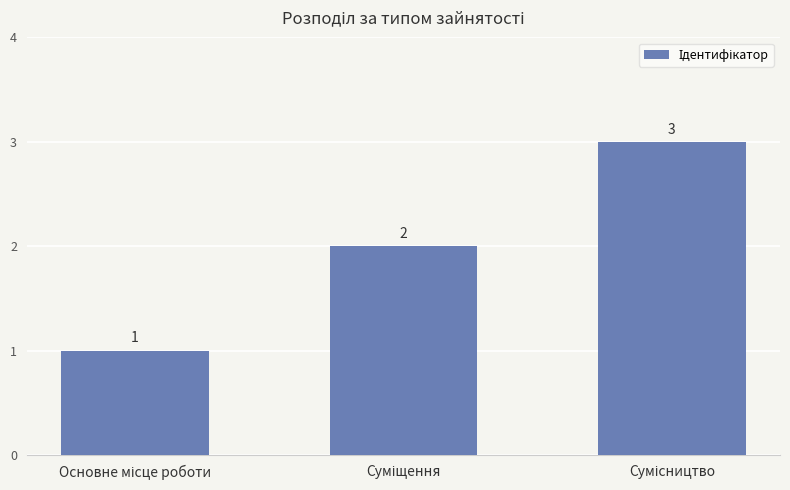

What is the value of the 1st bar from the left?

1